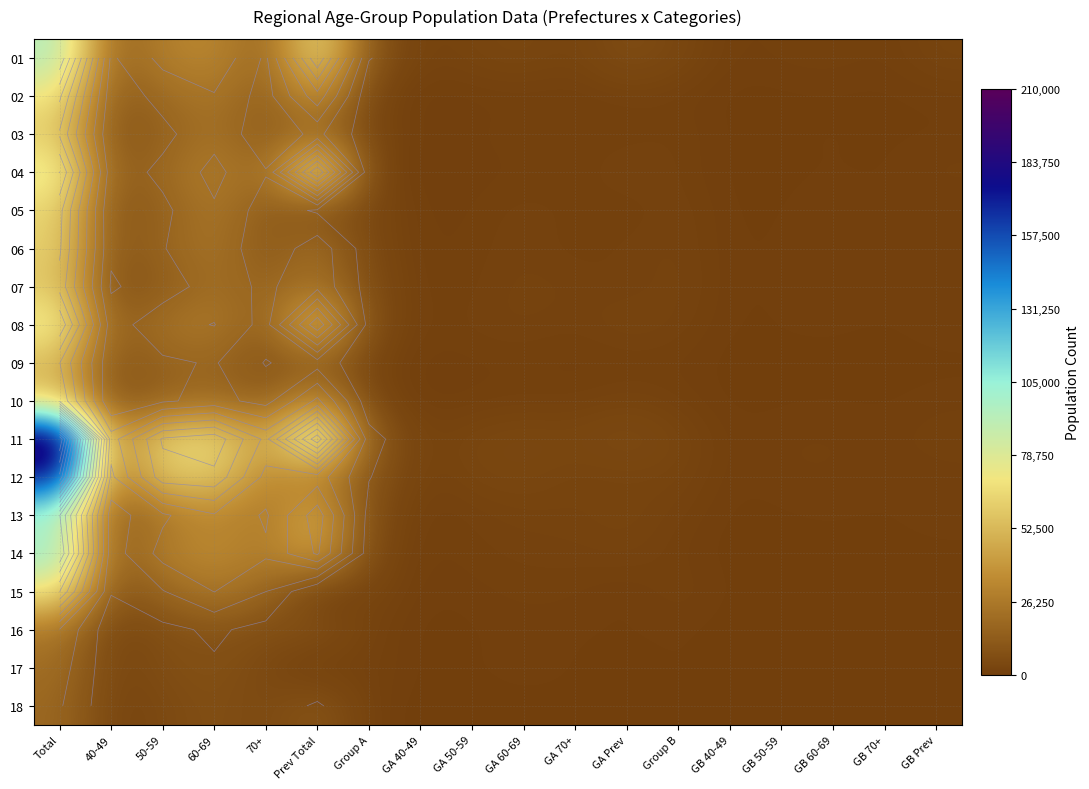

What is the sum of all 16 values?

64443